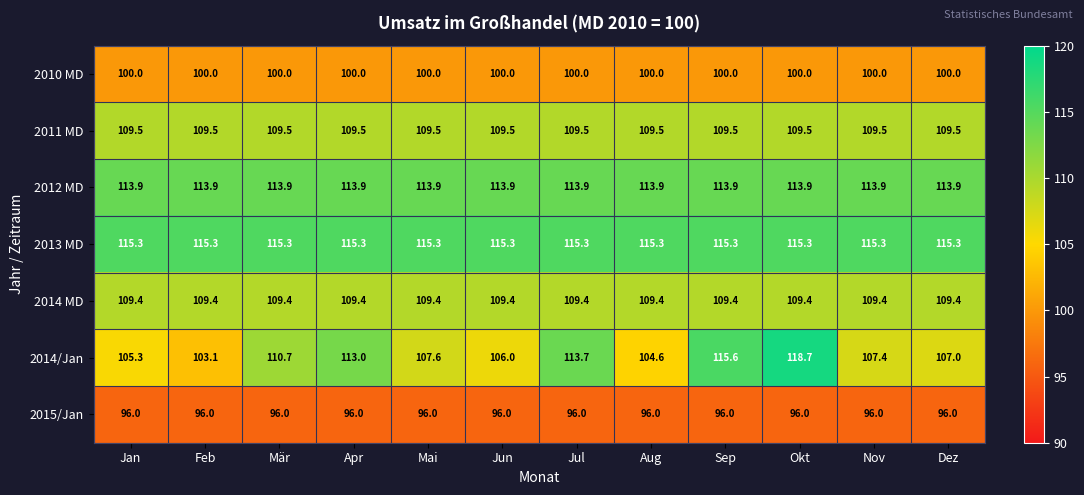

At Jan, list the series in order from smallest to largest.

2015/Jan, 2010 MD, 2014/Jan, 2014 MD, 2011 MD, 2012 MD, 2013 MD